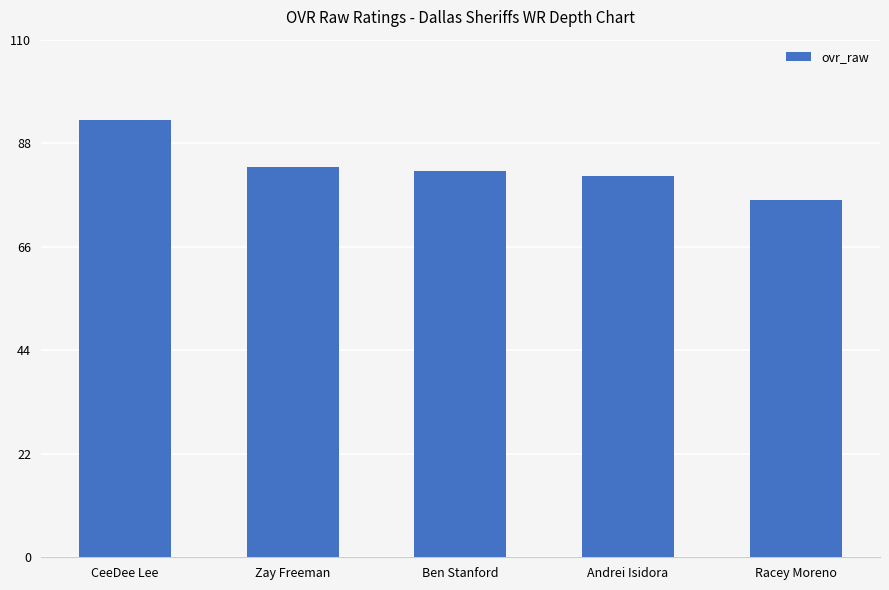

Reading left to right, list all the values displayed in this chart.

93	83	82	81	76